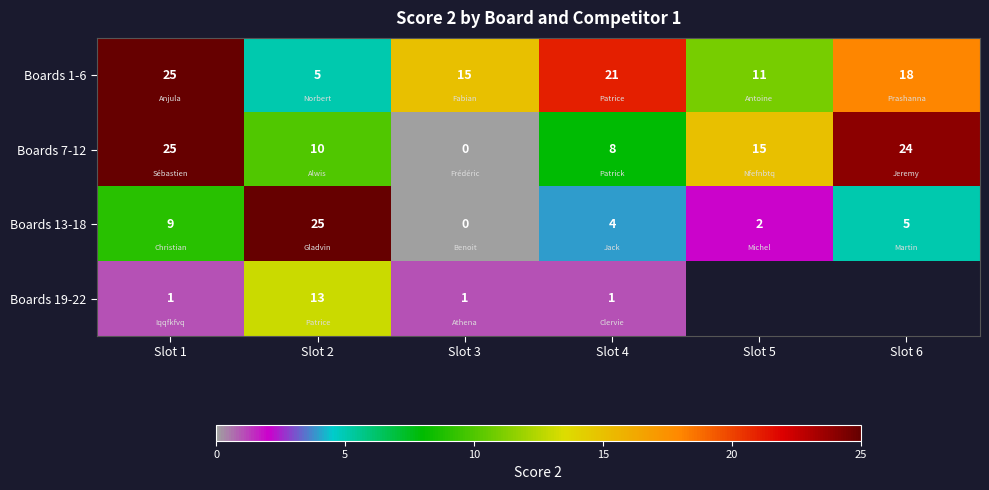

Count the Boards 1-6 values in the range 11 to 21.

4